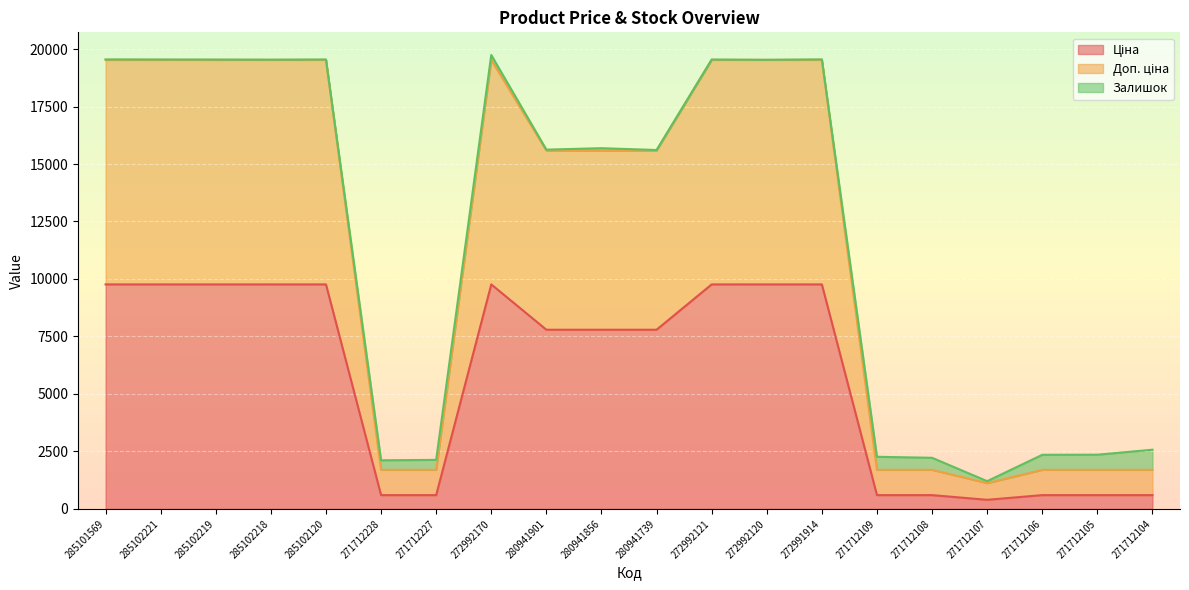

True or false: Доп. ціна and Ціна intersect in this chart.

False